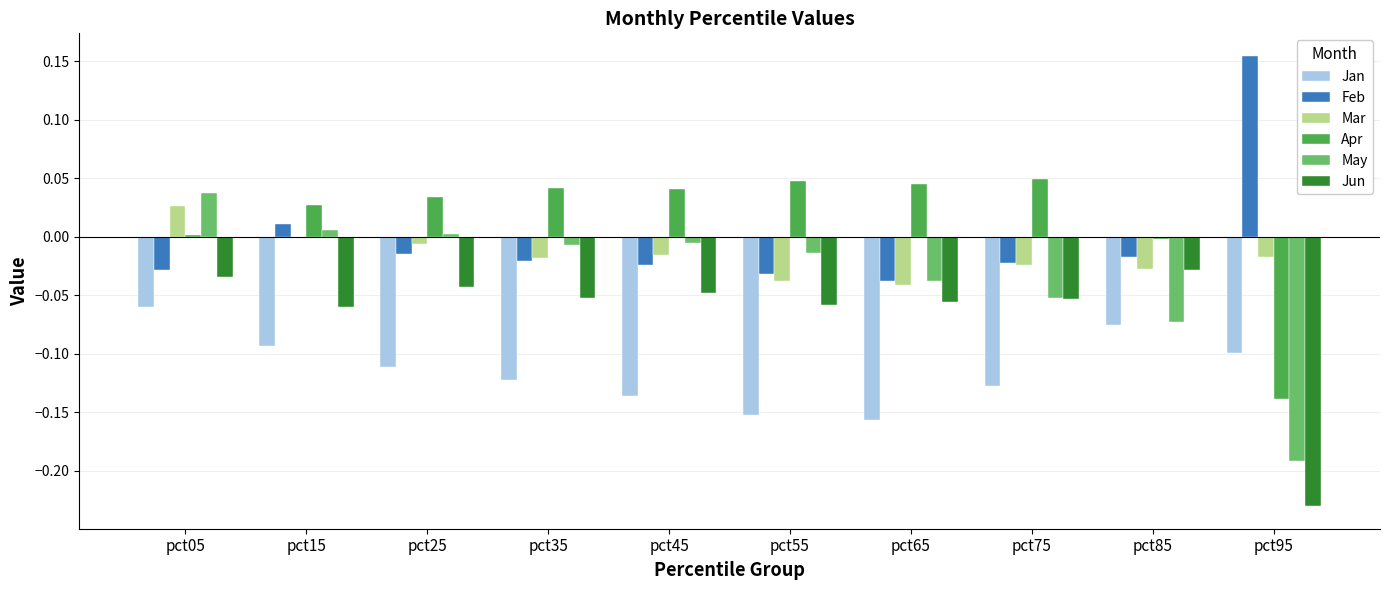

How many groups of bars are there?

10